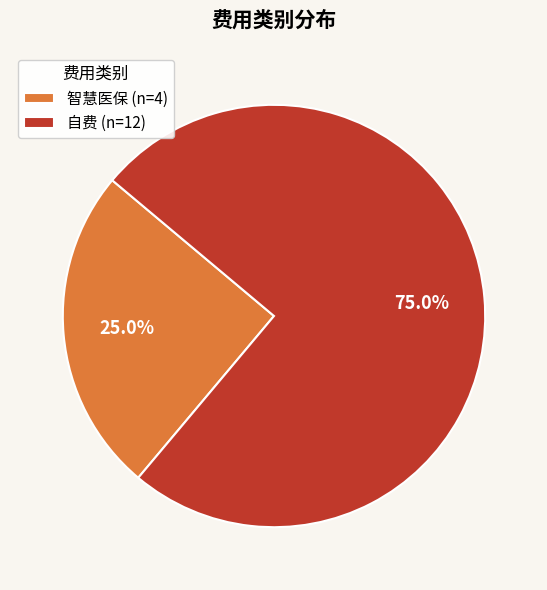

True or false: 智慧医保 accounts for 25% of the total.

True